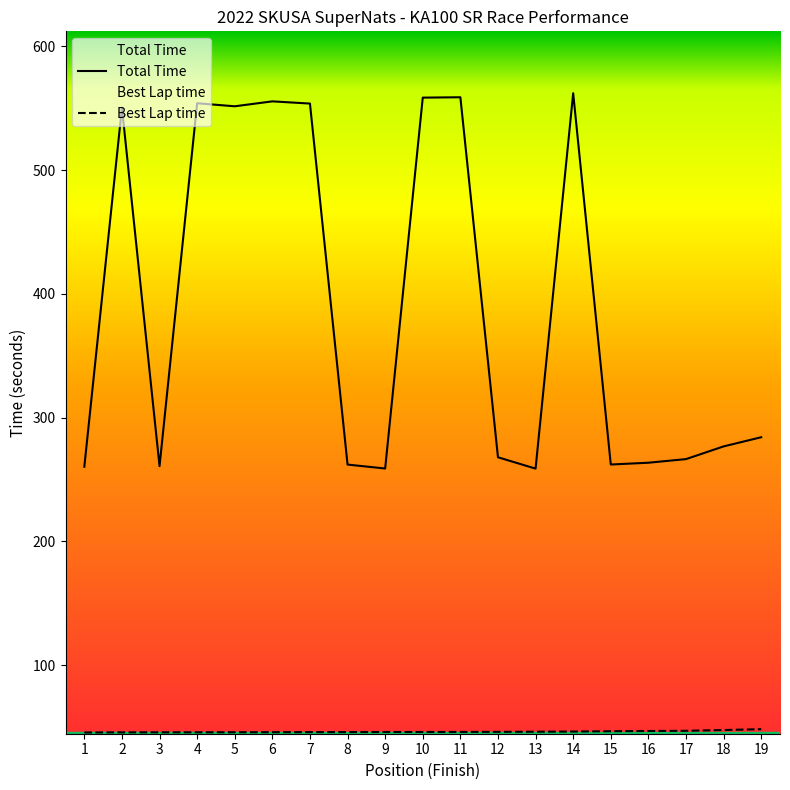

Reading right to left, list all the values displayed in this chart.

Total Time: 19=284.1	18=276.7	17=266.5	16=263.5	15=262.1	14=562.0	13=258.8	12=267.9	11=558.8	10=558.5	9=258.9	8=262.0	7=553.7	6=555.5	5=551.5	4=553.9	3=260.8	2=550.4	1=260.3
Best Lap time: 19=48.3	18=47.6	17=47.0	16=46.8	15=46.6	14=46.4	13=46.2	12=46.1	11=46.1	10=46.0	9=46.0	8=45.9	7=45.9	6=45.8	5=45.8	4=45.8	3=45.8	2=45.7	1=45.6